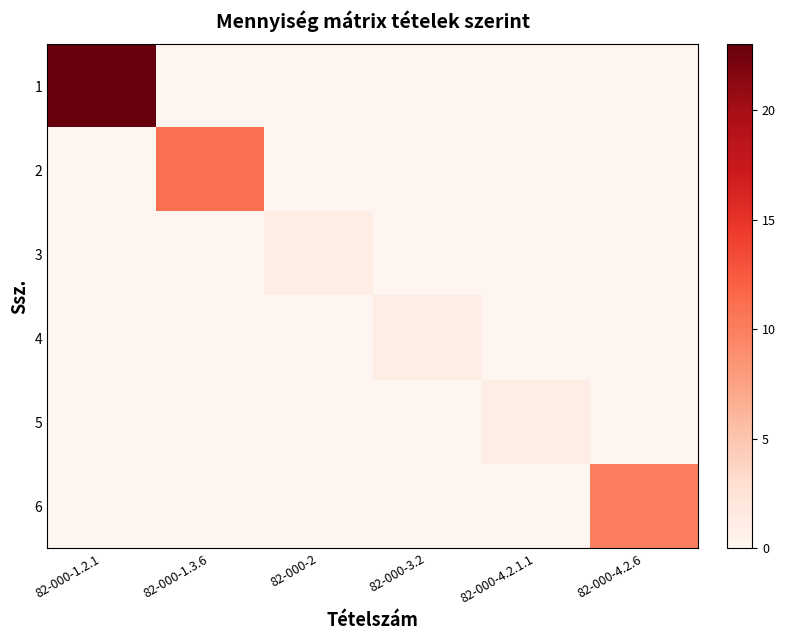

Count the 6 values in the range 0 to 1.

5